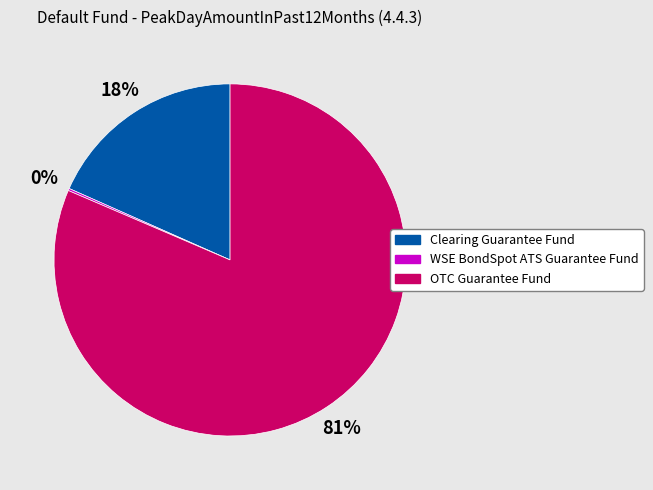

True or false: OTC Guarantee Fund accounts for 81% of the total.

True